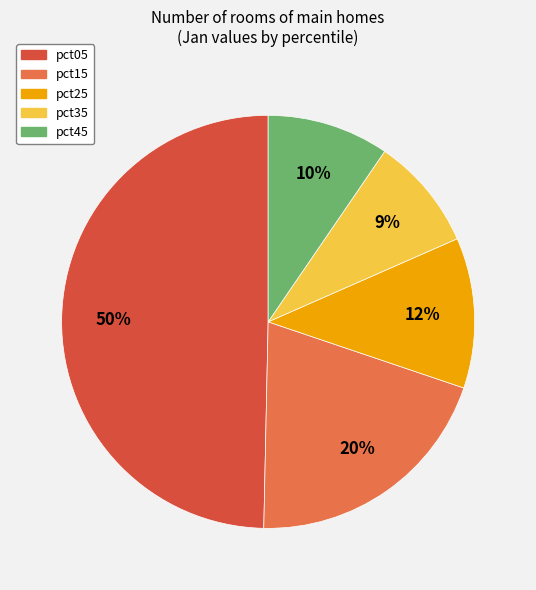

Which has a higher value, pct45 or pct15?

pct15